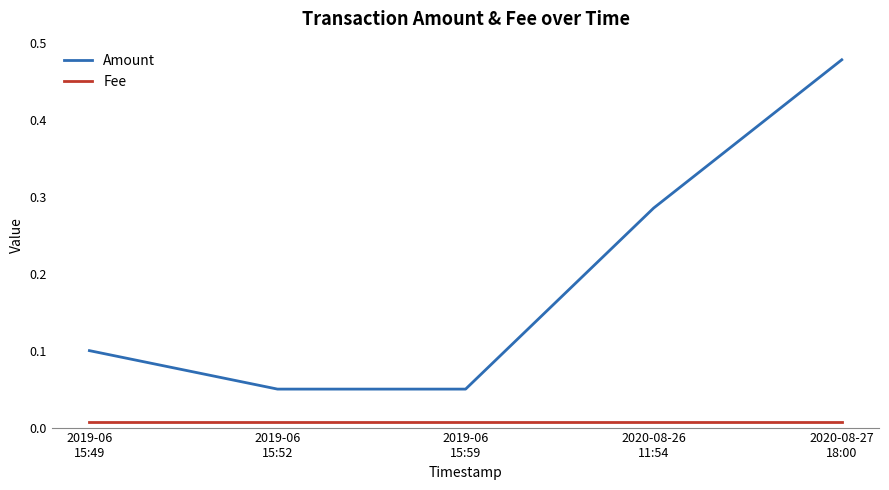

Is the value of Fee at 2020-08-27
18:00 greater than the value of Amount at 2020-08-27
18:00?

No